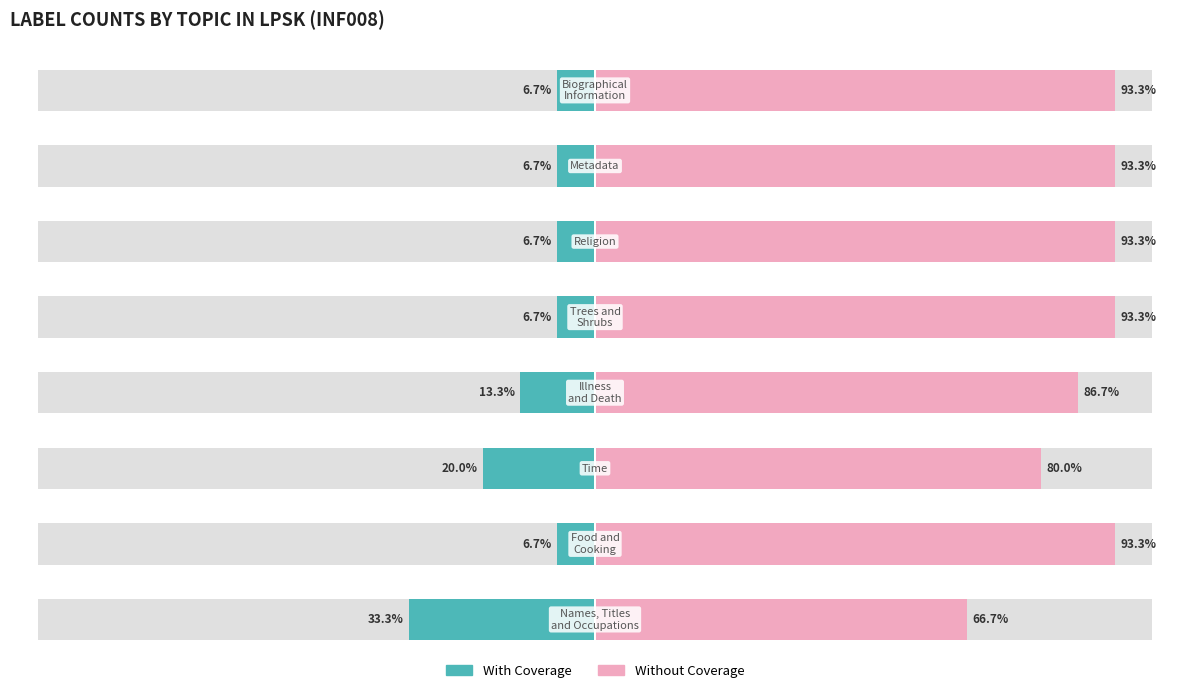

Between 0 and 1, which series saw the biggest shift?

Without Coverage